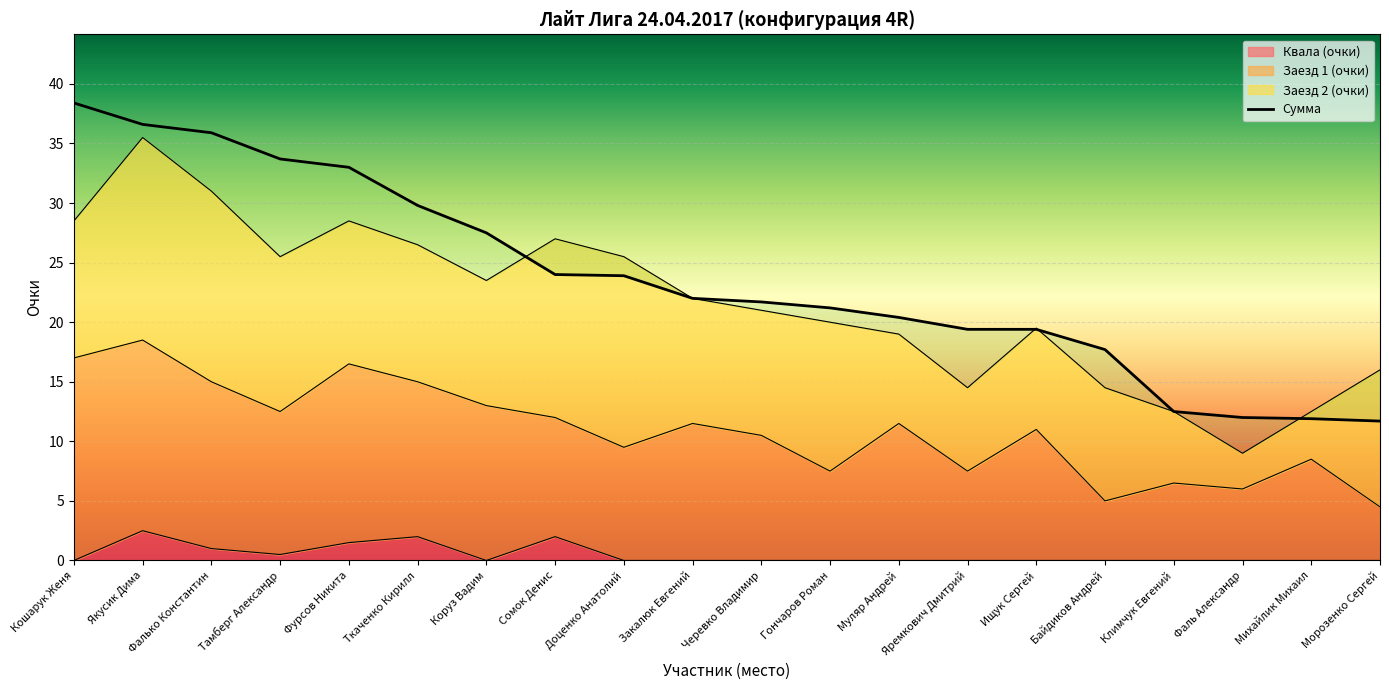

True or false: there are more than 2 points higher than both neighbors.

False